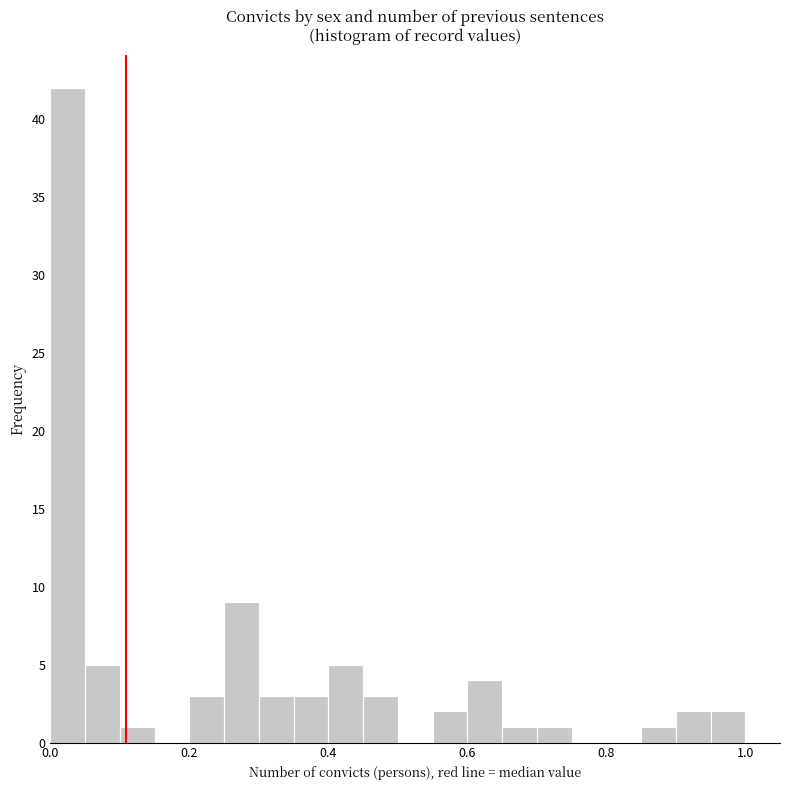

Around what value on the x-axis is the tallest bar? Give the approximate position of its centre, as read against the axis.

0.02